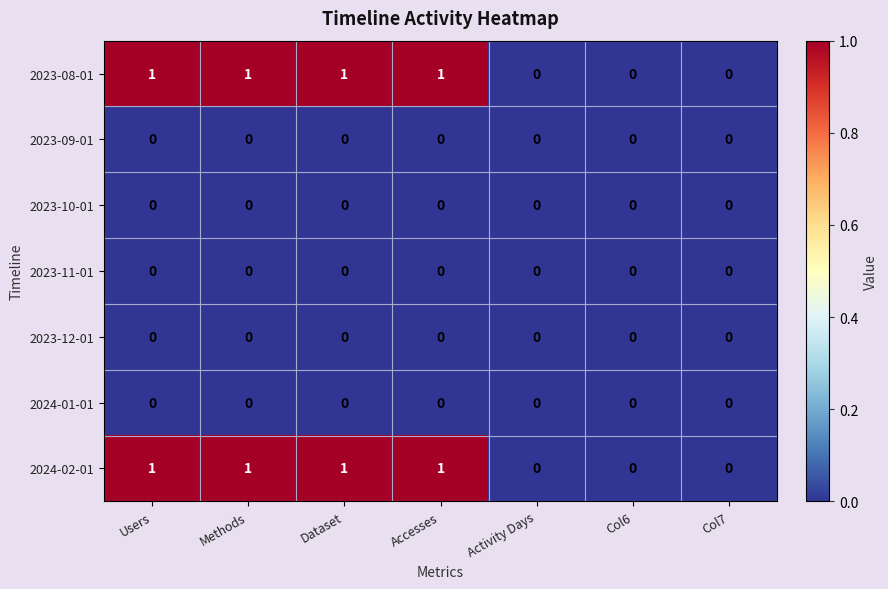

Is it true that 2023-09-01 equals 0 at Methods?

True